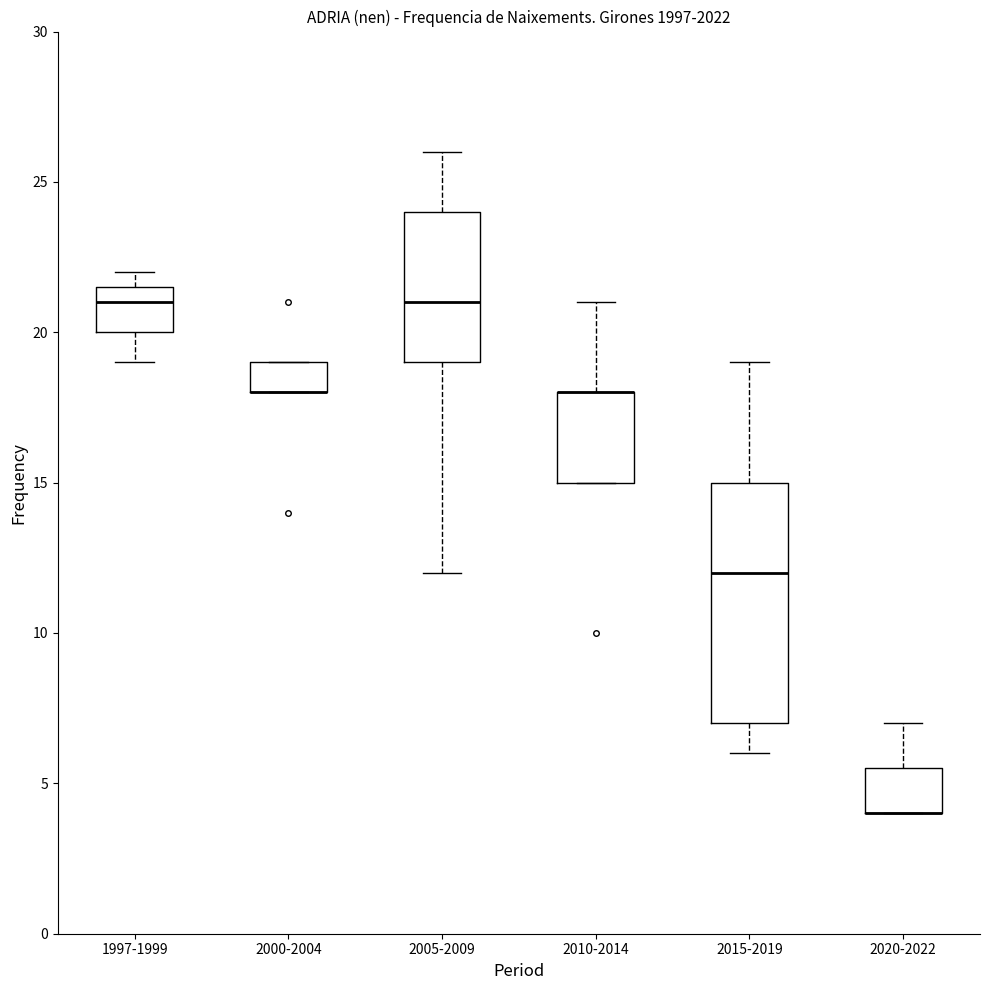

Where is the lower edge of the box for 2010-2014 on the y-axis? The values are not printed on the chart, so give them approximately, as read against the axis.

15.0